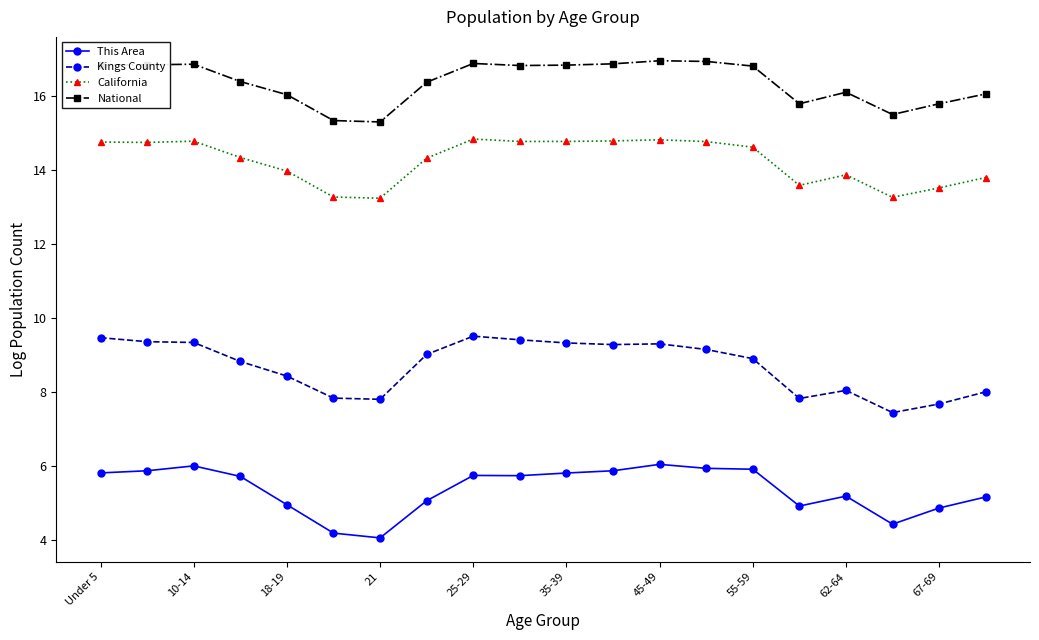

True or false: Kings County and This Area intersect in this chart.

False